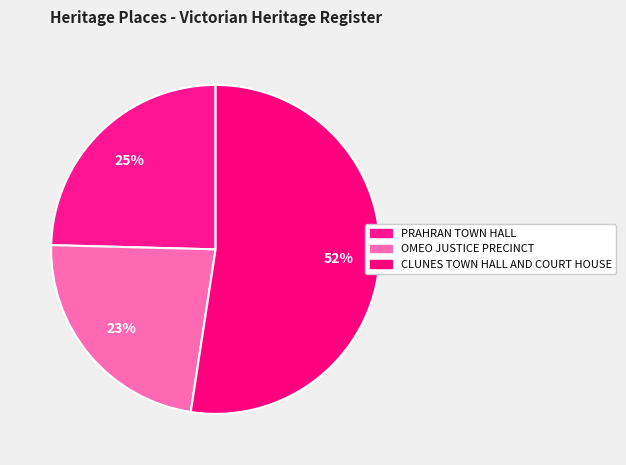

True or false: CLUNES TOWN HALL AND COURT HOUSE accounts for 63% of the total.

False